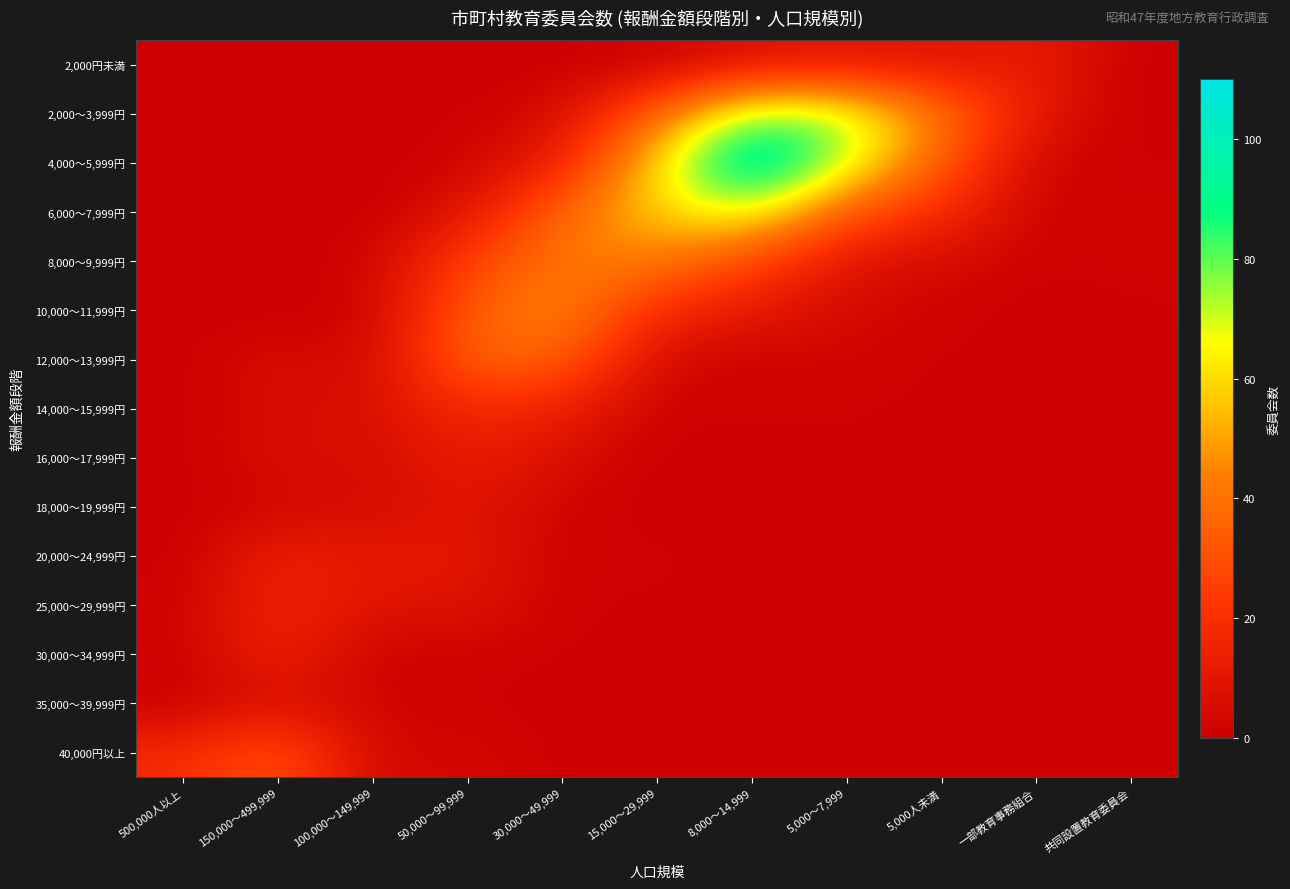

Reading left to right, list all the values displayed in this chart.

2,000円未満: 500,000人以上=0	150,000～499,999=0	100,000～149,999=0	50,000～99,999=0	30,000～49,999=0	15,000～29,999=1	8,000～14,999=7	5,000～7,999=9	5,000人未満=8	一部教育事務組合=13	共同設置教育委員会=0
2,000～3,999円: 500,000人以上=0	150,000～499,999=0	100,000～149,999=0	50,000～99,999=1	30,000～49,999=5	15,000～29,999=36	8,000～14,999=79	5,000～7,999=74	5,000人未満=41	一部教育事務組合=10	共同設置教育委員会=0
4,000～5,999円: 500,000人以上=0	150,000～499,999=0	100,000～149,999=0	50,000～99,999=2	30,000～49,999=13	15,000～29,999=61	8,000～14,999=110	5,000～7,999=72	5,000人未満=33	一部教育事務組合=2	共同設置教育委員会=1
6,000～7,999円: 500,000人以上=0	150,000～499,999=0	100,000～149,999=0	50,000～99,999=8	30,000～49,999=38	15,000～29,999=59	8,000～14,999=71	5,000～7,999=30	5,000人未満=19	一部教育事務組合=1	共同設置教育委員会=2
8,000～9,999円: 500,000人以上=0	150,000～499,999=0	100,000～149,999=2	50,000～99,999=26	30,000～49,999=42	15,000～29,999=43	8,000～14,999=26	5,000～7,999=8	5,000人未満=5	一部教育事務組合=1	共同設置教育委員会=2
10,000～11,999円: 500,000人以上=0	150,000～499,999=0	100,000～149,999=1	50,000～99,999=34	30,000～49,999=47	15,000～29,999=17	8,000～14,999=12	5,000～7,999=4	5,000人未満=2	一部教育事務組合=0	共同設置教育委員会=1
12,000～13,999円: 500,000人以上=0	150,000～499,999=7	100,000～149,999=2	50,000～99,999=38	30,000～49,999=36	15,000～29,999=4	8,000～14,999=1	5,000～7,999=3	5,000人未満=1	一部教育事務組合=0	共同設置教育委員会=0
14,000～15,999円: 500,000人以上=0	150,000～499,999=6	100,000～149,999=6	50,000～99,999=18	30,000～49,999=14	15,000～29,999=1	8,000～14,999=2	5,000～7,999=2	5,000人未満=0	一部教育事務組合=0	共同設置教育委員会=0
16,000～17,999円: 500,000人以上=0	150,000～499,999=7	100,000～149,999=5	50,000～99,999=13	30,000～49,999=7	15,000～29,999=0	8,000～14,999=0	5,000～7,999=0	5,000人未満=0	一部教育事務組合=0	共同設置教育委員会=0
18,000～19,999円: 500,000人以上=0	150,000～499,999=3	100,000～149,999=5	50,000～99,999=10	30,000～49,999=2	15,000～29,999=0	8,000～14,999=0	5,000～7,999=0	5,000人未満=0	一部教育事務組合=0	共同設置教育委員会=0
20,000～24,999円: 500,000人以上=0	150,000～499,999=15	100,000～149,999=10	50,000～99,999=11	30,000～49,999=1	15,000～29,999=2	8,000～14,999=0	5,000～7,999=0	5,000人未満=0	一部教育事務組合=1	共同設置教育委員会=1
25,000～29,999円: 500,000人以上=1	150,000～499,999=17	100,000～149,999=8	50,000～99,999=9	30,000～49,999=1	15,000～29,999=1	8,000～14,999=0	5,000～7,999=0	5,000人未満=0	一部教育事務組合=0	共同設置教育委員会=0
30,000～34,999円: 500,000人以上=1	150,000～499,999=16	100,000～149,999=1	50,000～99,999=2	30,000～49,999=1	15,000～29,999=0	8,000～14,999=0	5,000～7,999=0	5,000人未満=0	一部教育事務組合=0	共同設置教育委員会=0
35,000～39,999円: 500,000人以上=0	150,000～499,999=7	100,000～149,999=3	50,000～99,999=1	30,000～49,999=0	15,000～29,999=1	8,000～14,999=1	5,000～7,999=0	5,000人未満=0	一部教育事務組合=0	共同設置教育委員会=0
40,000円以上: 500,000人以上=18	150,000～499,999=33	100,000～149,999=2	50,000～99,999=5	30,000～49,999=0	15,000～29,999=0	8,000～14,999=0	5,000～7,999=0	5,000人未満=0	一部教育事務組合=0	共同設置教育委員会=0